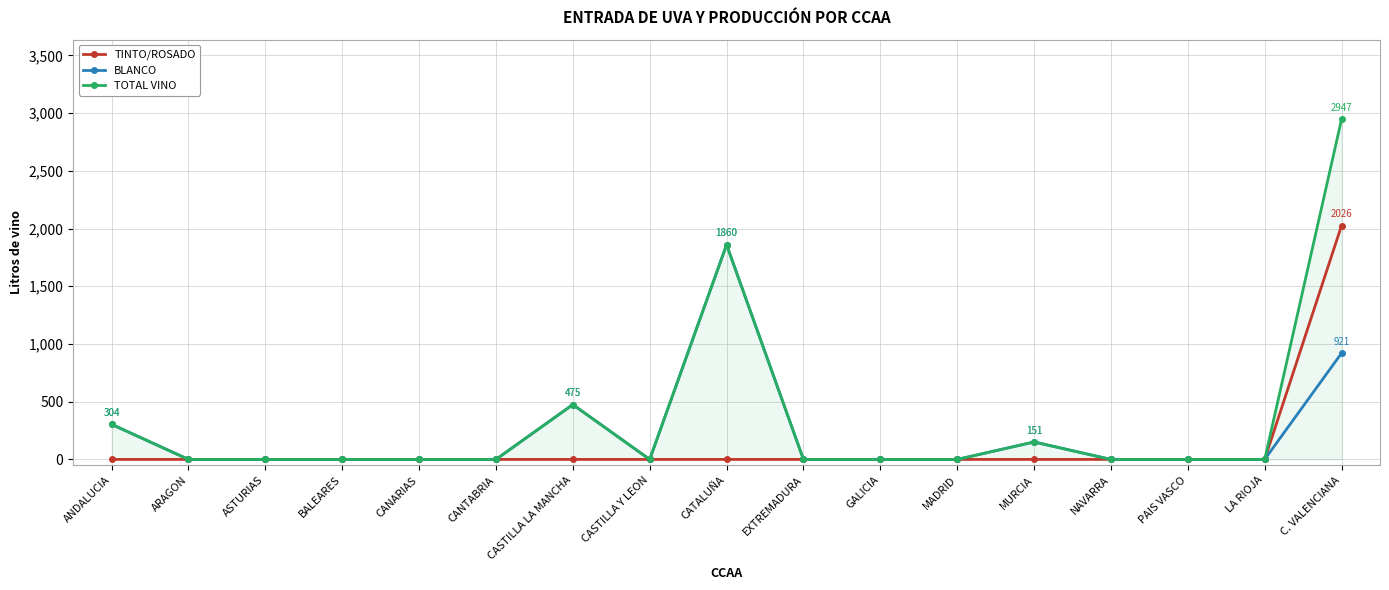

What are all the series names shown in the legend?

TINTO/ROSADO, BLANCO, TOTAL VINO